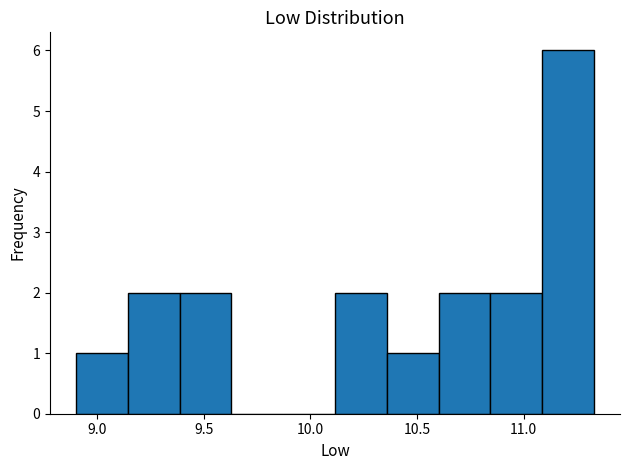

How tall is the bar that spans 10.85 to 11.10 on the x-axis? Neither the bar edges nor the heights are printed on the chart, so give them approximately, as read against the axes.

2